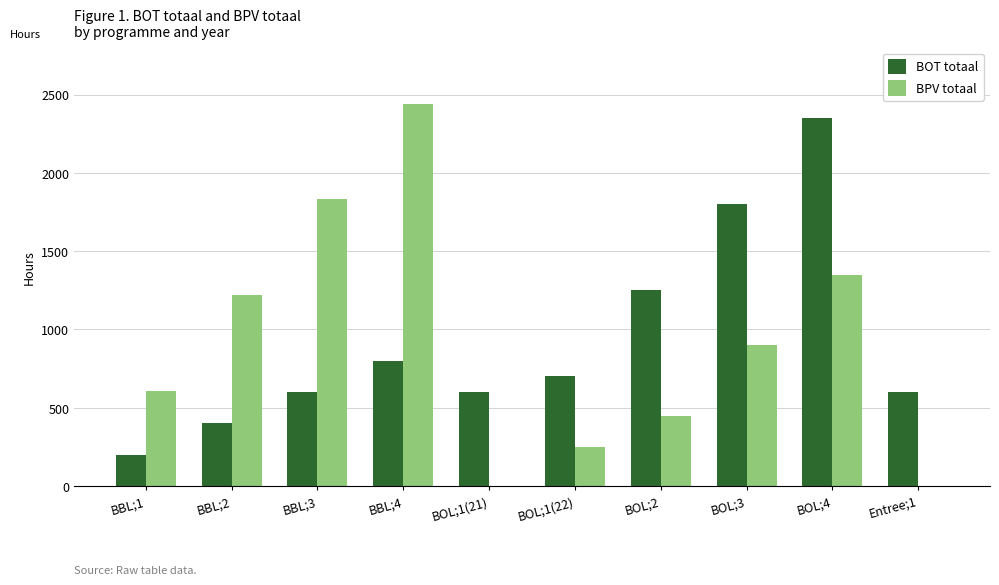

How many groups of bars are there?

10